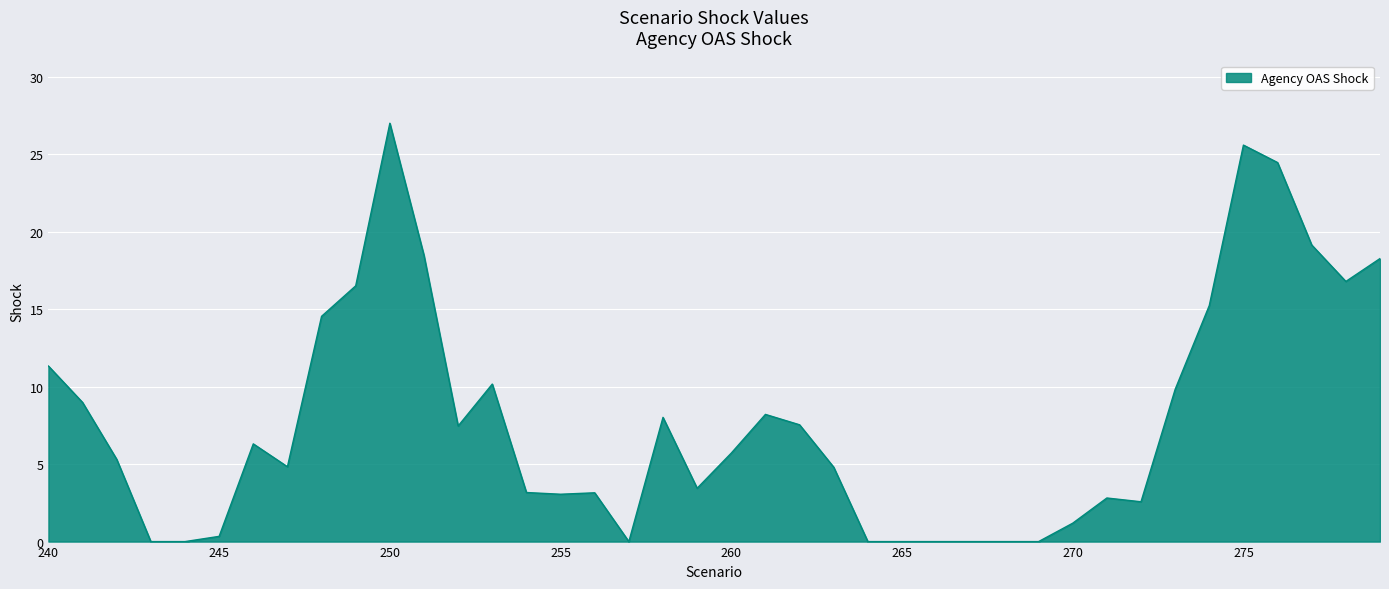

What is the greatest value displayed?

27.0